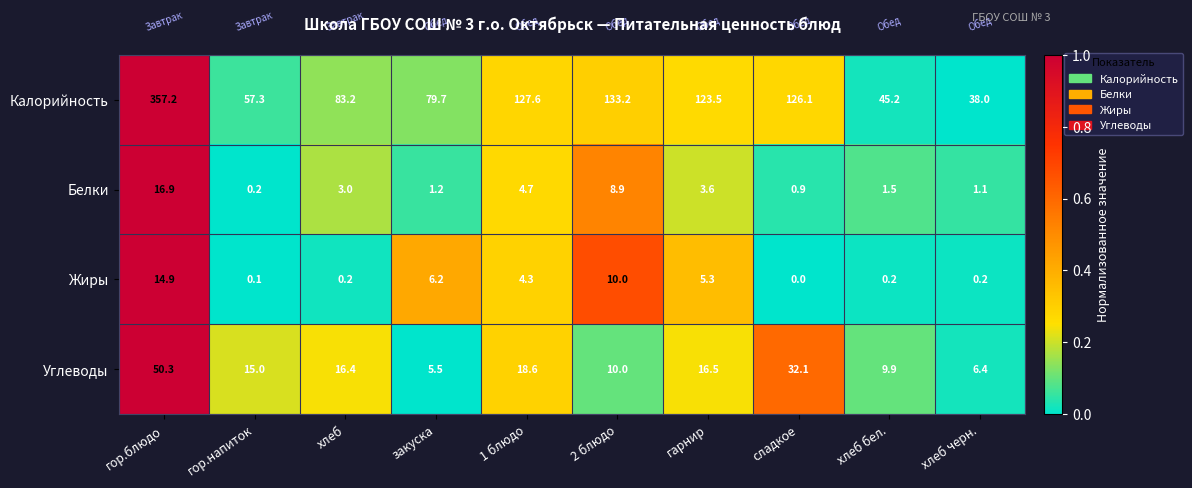

How many data points does each series have?

10